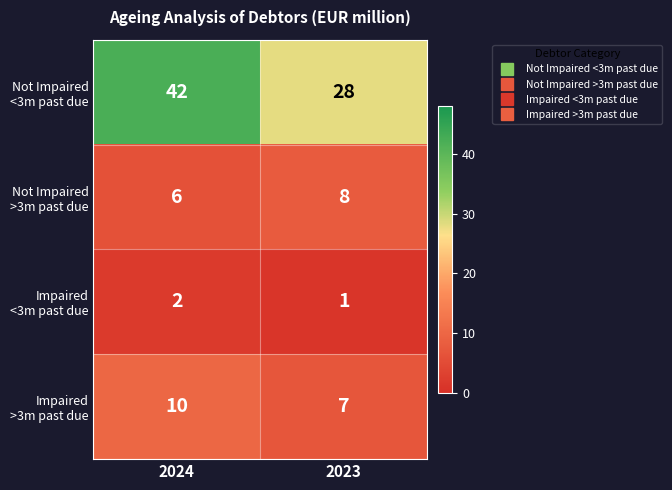

What is the difference between the highest and lowest values at 2023?

27